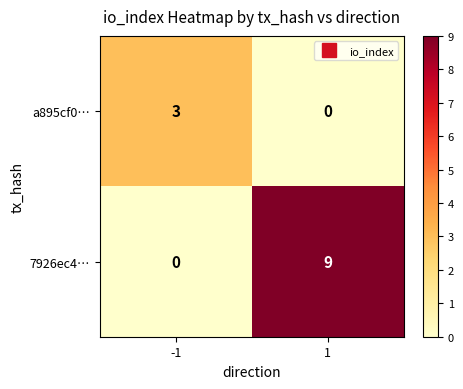

What is the greatest value displayed?

9